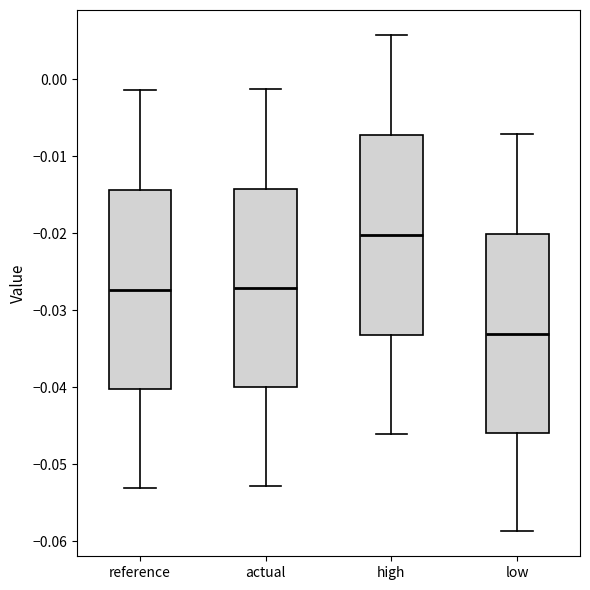

Reading left to right, transcribe this box plot: for each box, give where its median line is, the range the box spans, and where its two whiskers end, as read against the y-axis. The values are not printed on the chart, so give them approximately, as read against the axis.

reference: median -0.027, box -0.040 to -0.014, whiskers -0.053 to -0.001
actual: median -0.027, box -0.040 to -0.014, whiskers -0.053 to -0.001
high: median -0.020, box -0.033 to -0.007, whiskers -0.046 to 0.006
low: median -0.033, box -0.046 to -0.020, whiskers -0.059 to -0.007